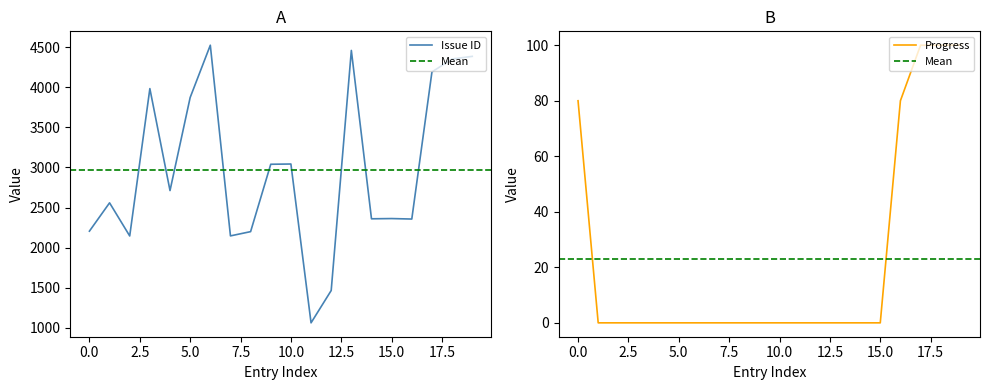

Reading left to right, what are all the values shown in this chart?

Issue ID: 2206	2559	2146	3983	2712	3872	4524	2147	2200	3040	3043	1063	1466	4459	2360	2363	2357	4191	4352	4385
Progress: 80	0	0	0	0	0	0	0	0	0	0	0	0	0	0	0	80	100	100	100